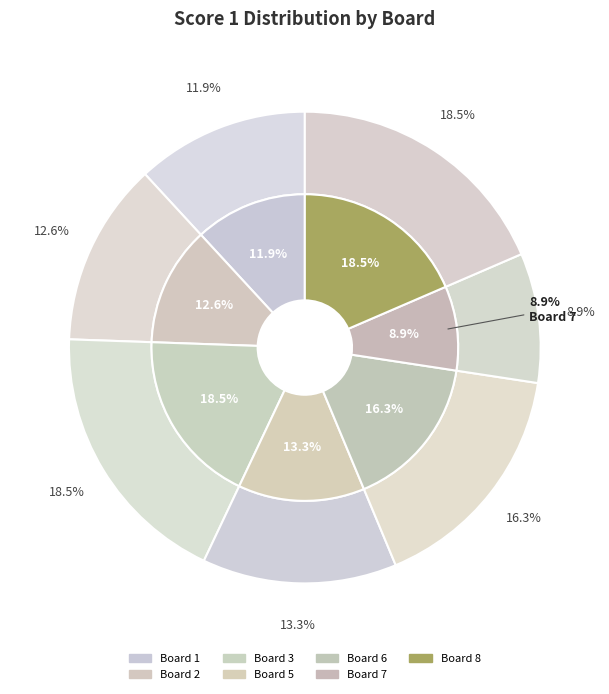

To the nearest percent, what is the combined percentage of Board 6 and Board 1?

28%